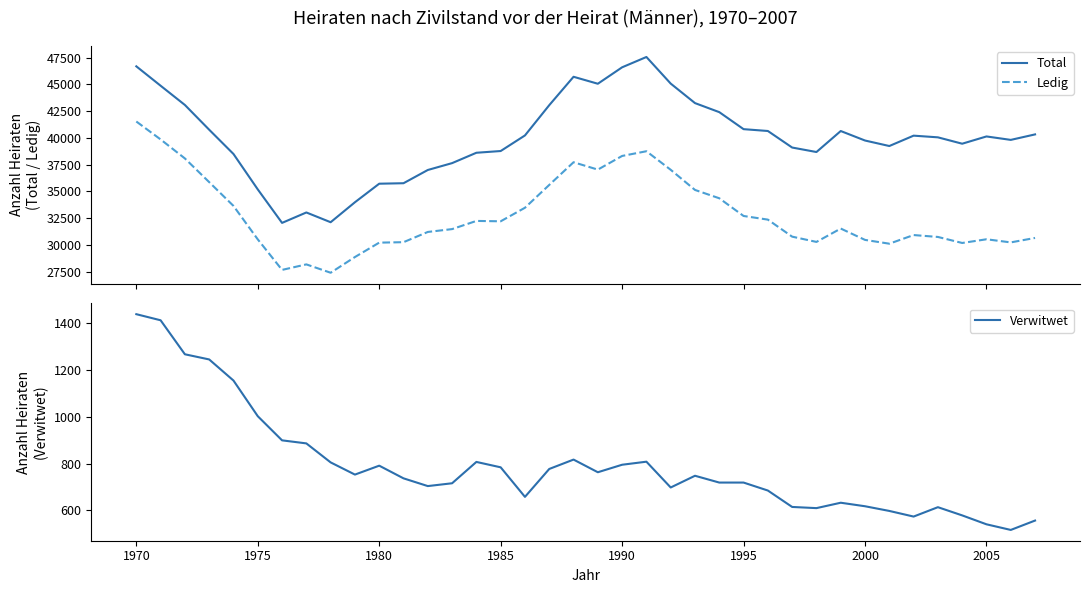

What is the sum of all Verwitwet values?

30039